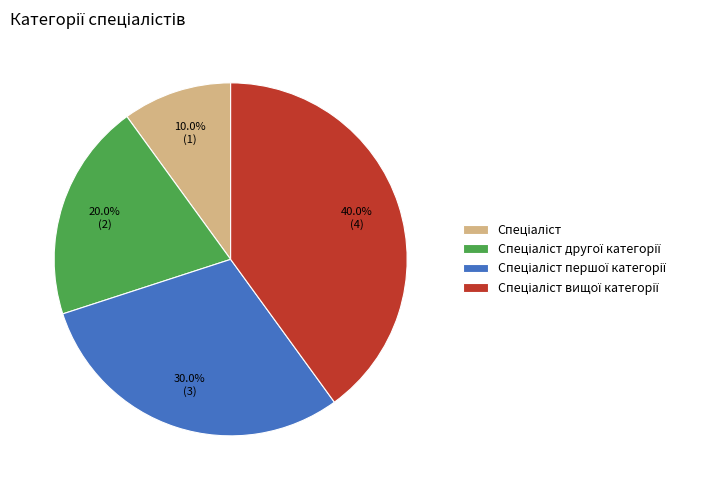

Is there a majority slice in this chart?

No